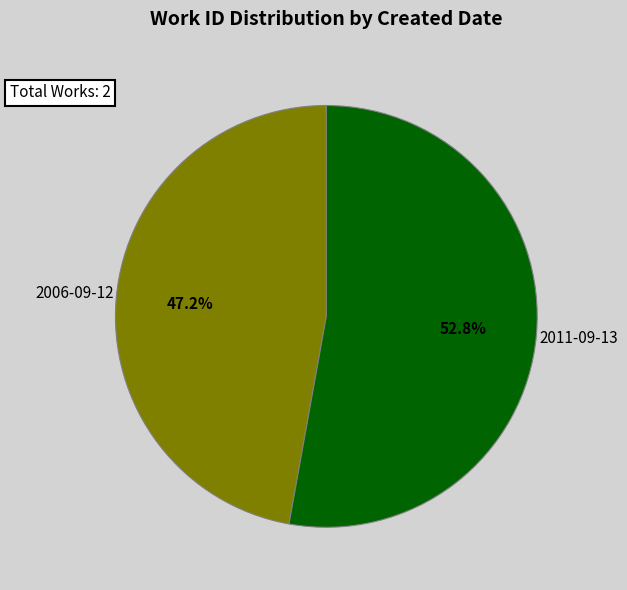

Which category has the smallest portion of the pie?

2006-09-12